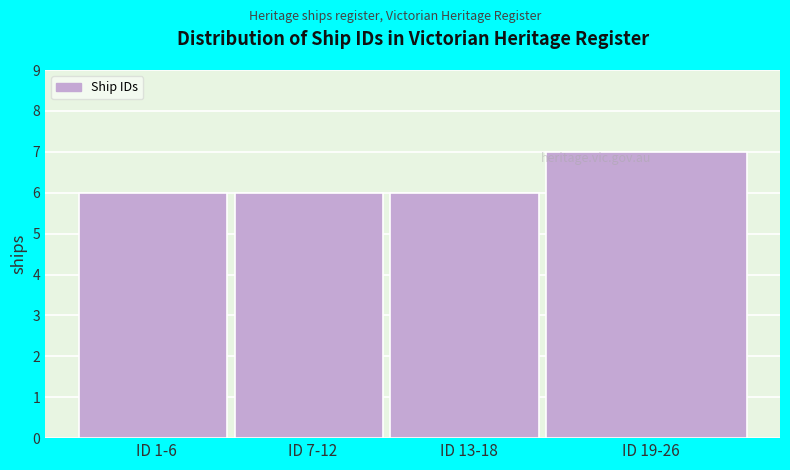

Reading left to right, what are all the values shown in this chart?

ID 1-6=6	ID 7-12=6	ID 13-18=6	ID 19-26=7